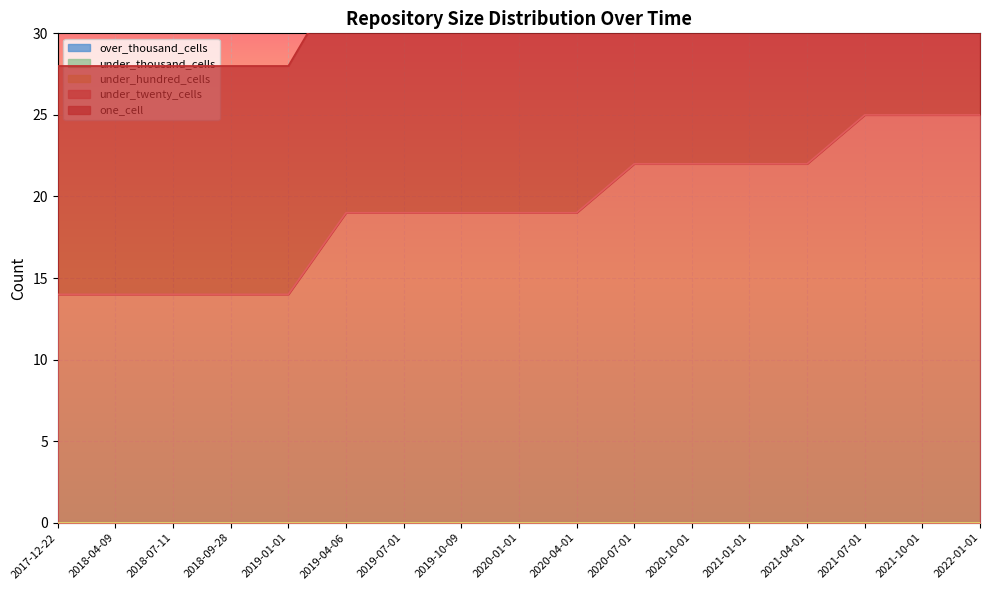

List the series in order of their peak value, highest first.

under_twenty_cells, one_cell, under_hundred_cells, under_thousand_cells, over_thousand_cells